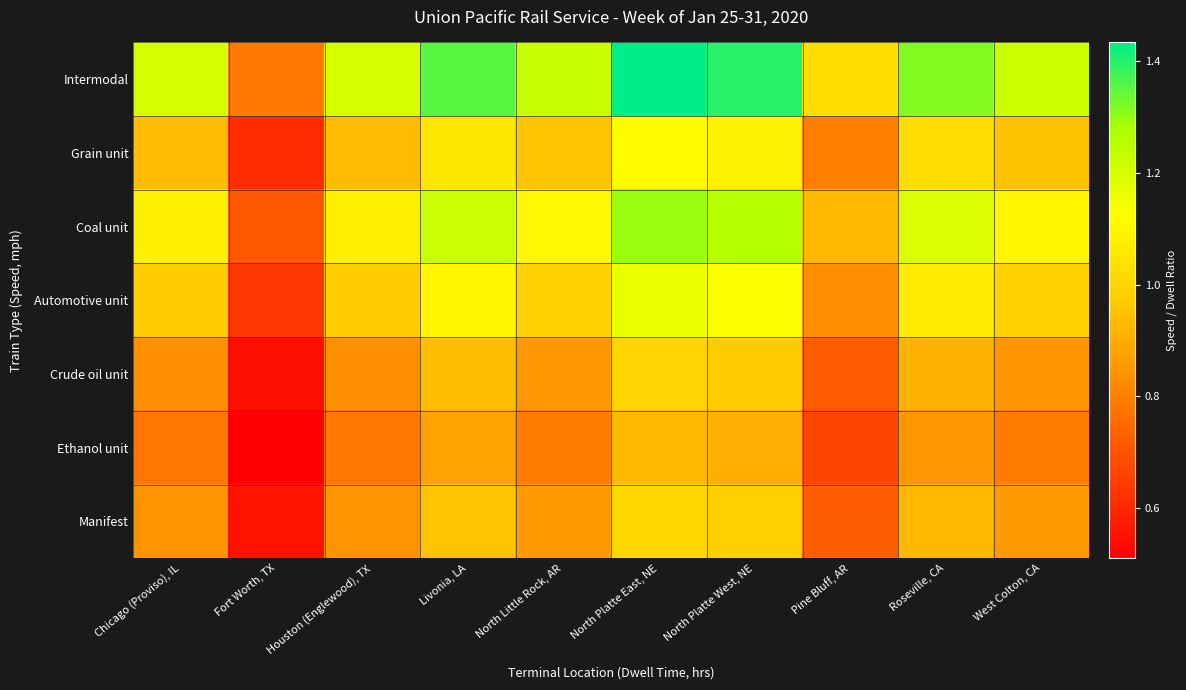

Between West Colton, CA and Houston (Englewood), TX, which is larger?

West Colton, CA